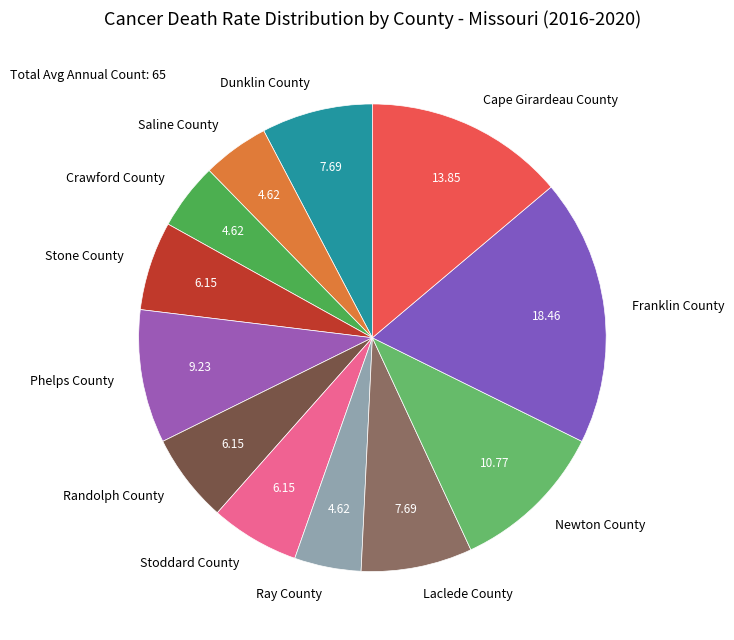

What is the largest slice in the pie chart?

Franklin County